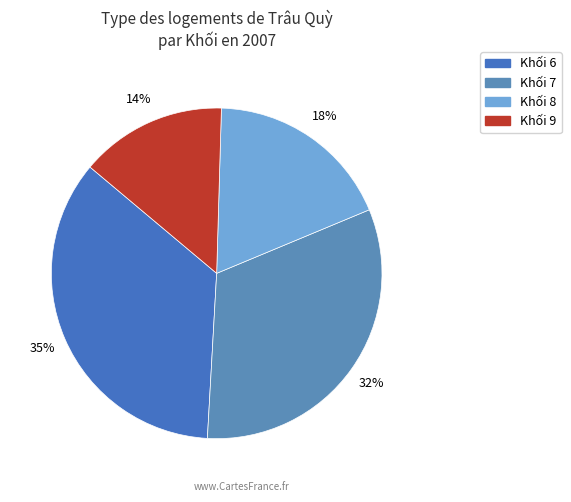

Rank the categories by value from highest to lowest.

6, 7, 8, 9